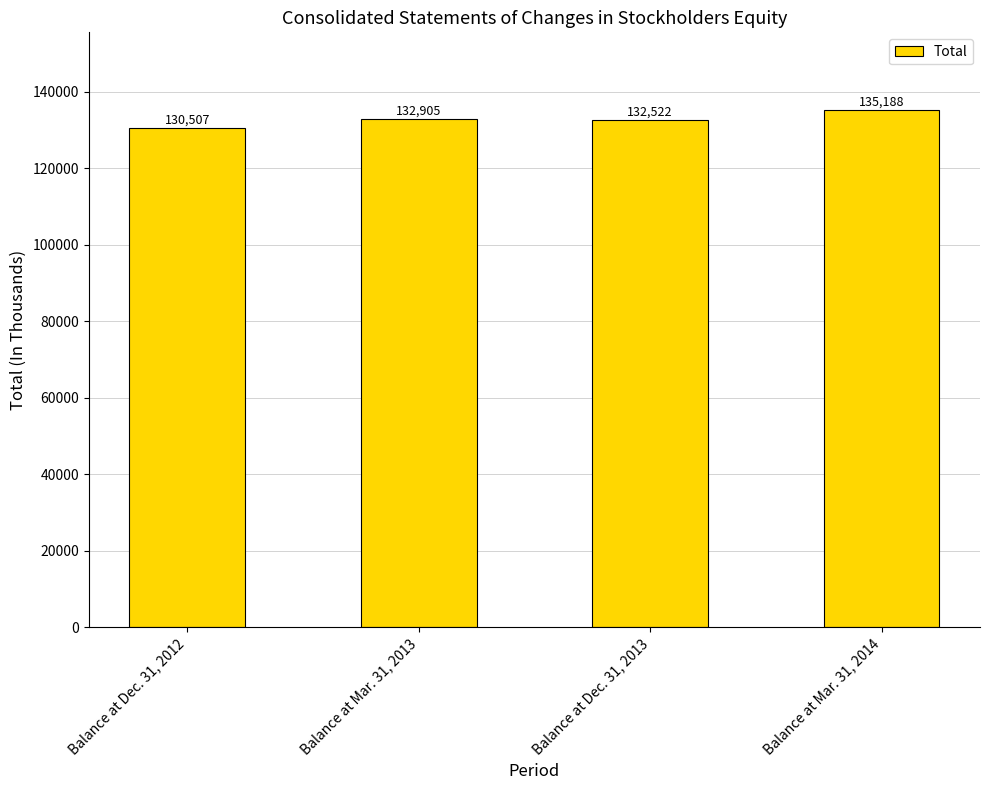

What is the greatest value displayed?

135188